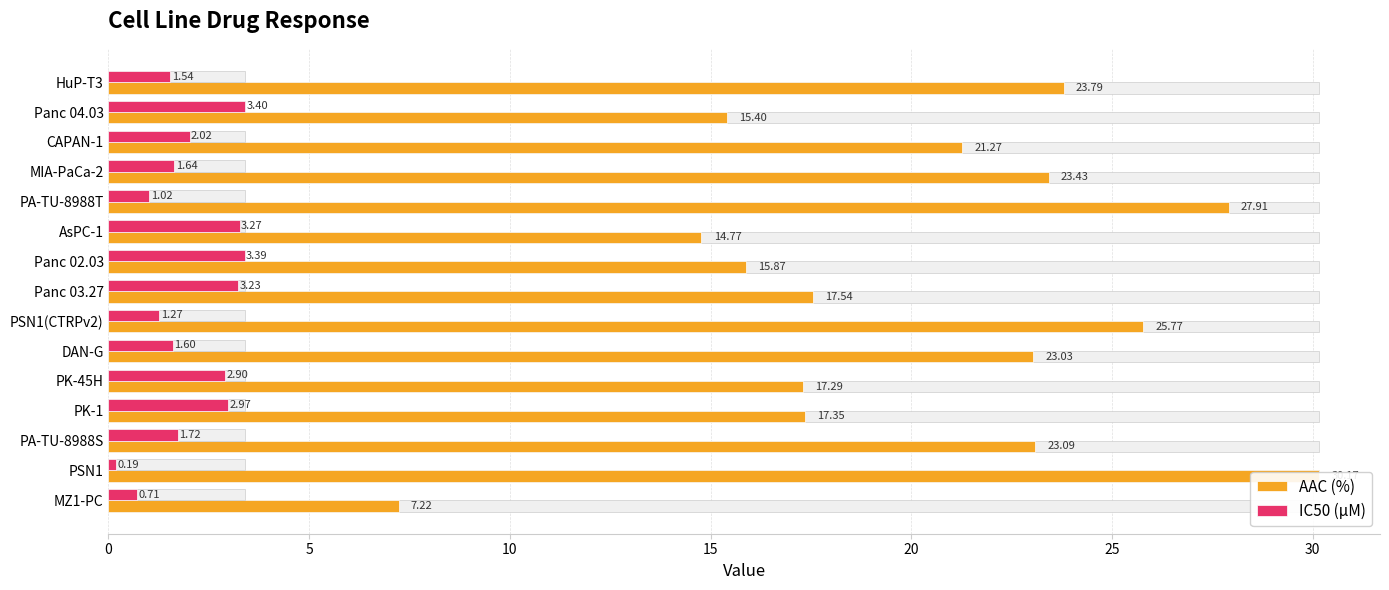

What is the average value of the AAC (%) series?

20.3